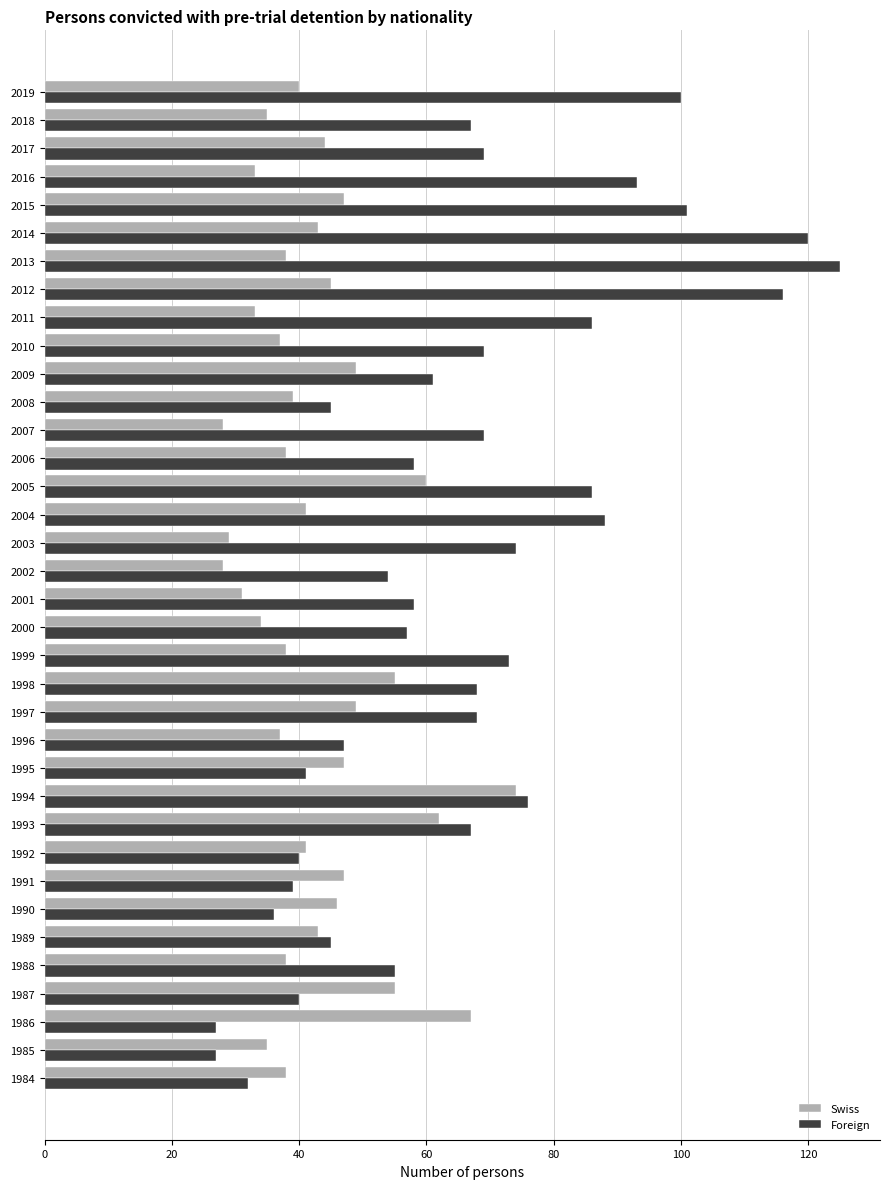

Rank the series by their average value, from lowest to highest.

Swiss, Foreign